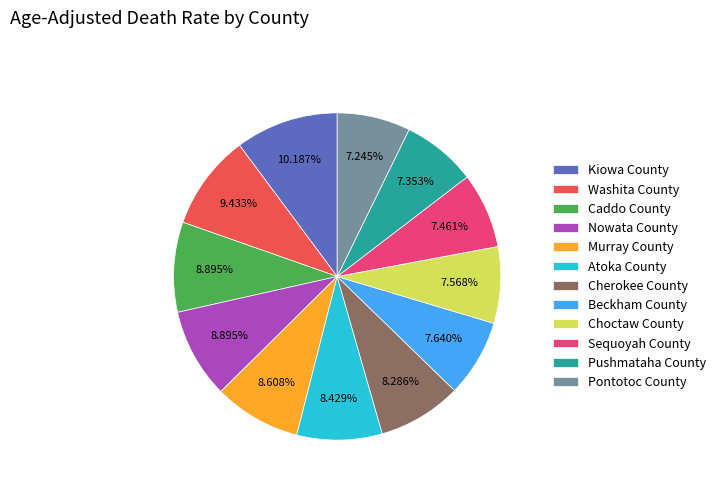

The Cherokee County slice represents 17% of the pie. True or false?

False